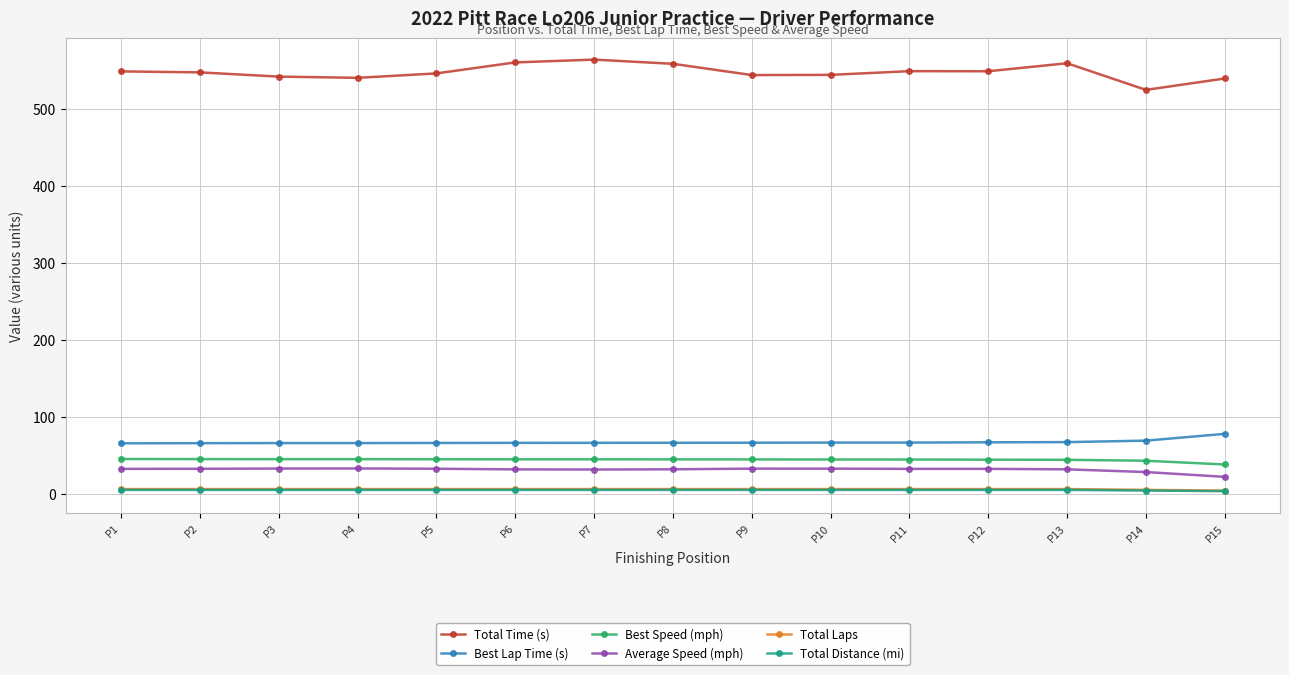

What is the smallest value displayed?

3.3